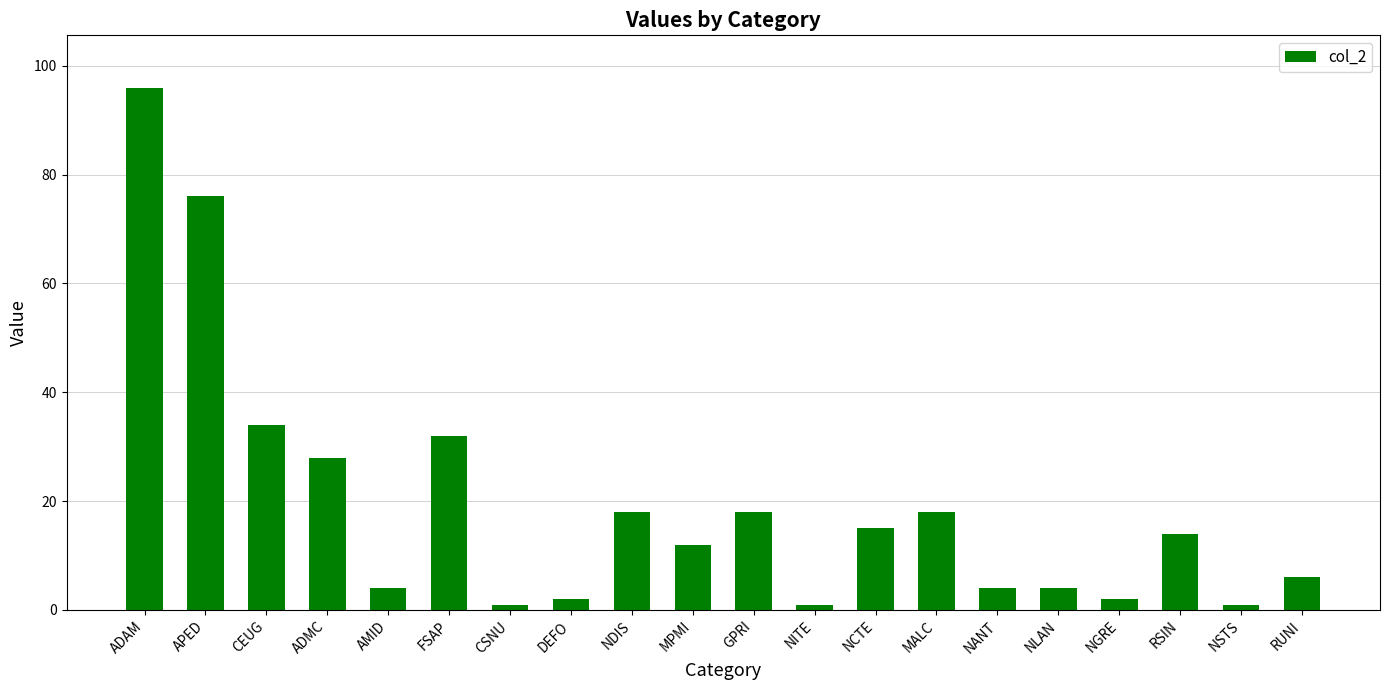

What is the difference between the maximum and second lowest values?

95